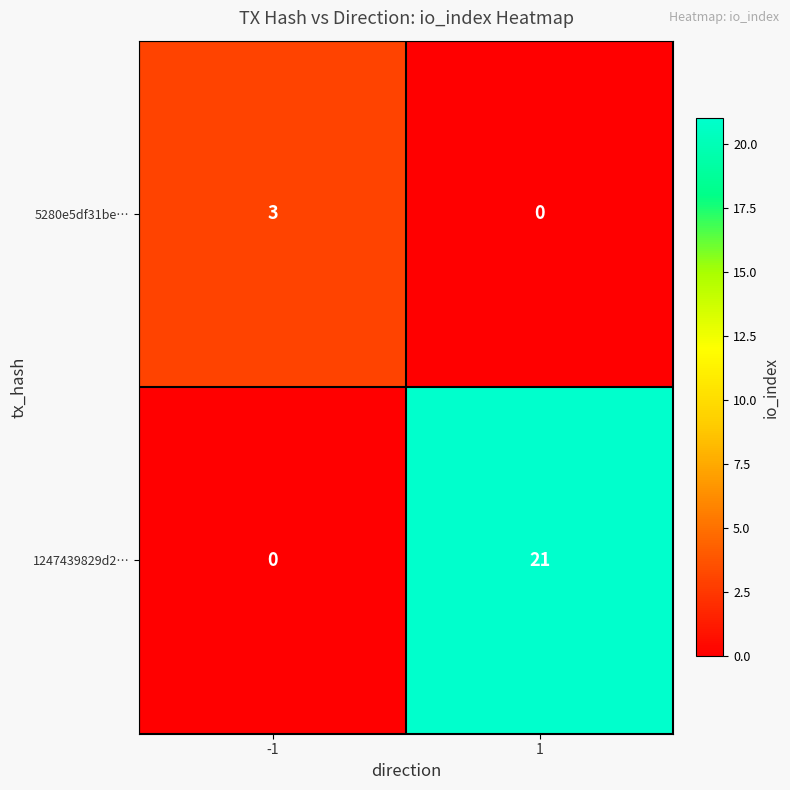

Count the number of categories in the chart.

2